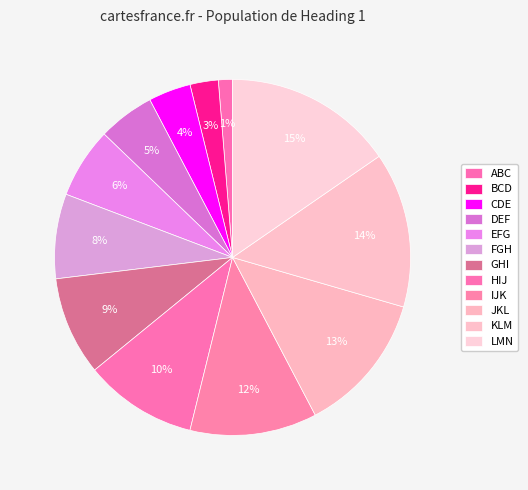

Which has a higher value, EFG or FGH?

FGH